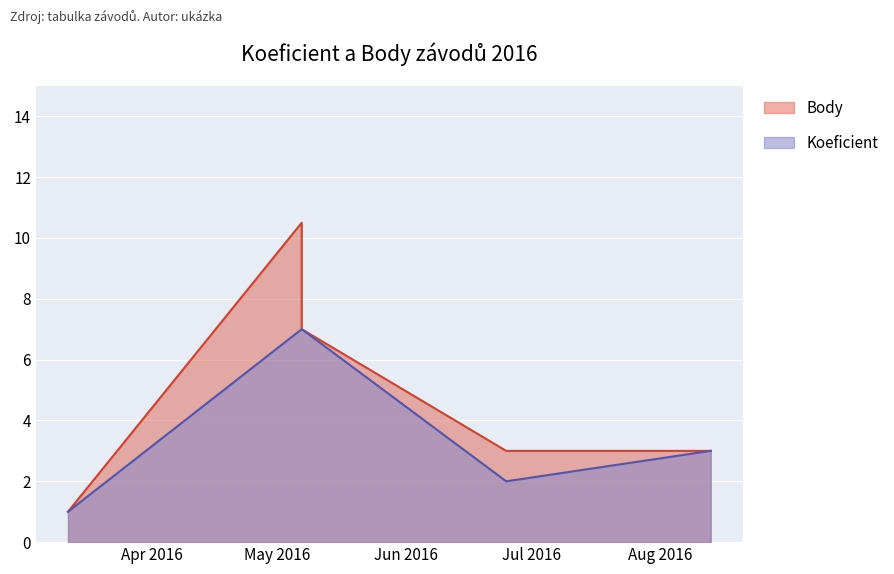

At which category does Koeficient reach its first local valley?

2016-06-25